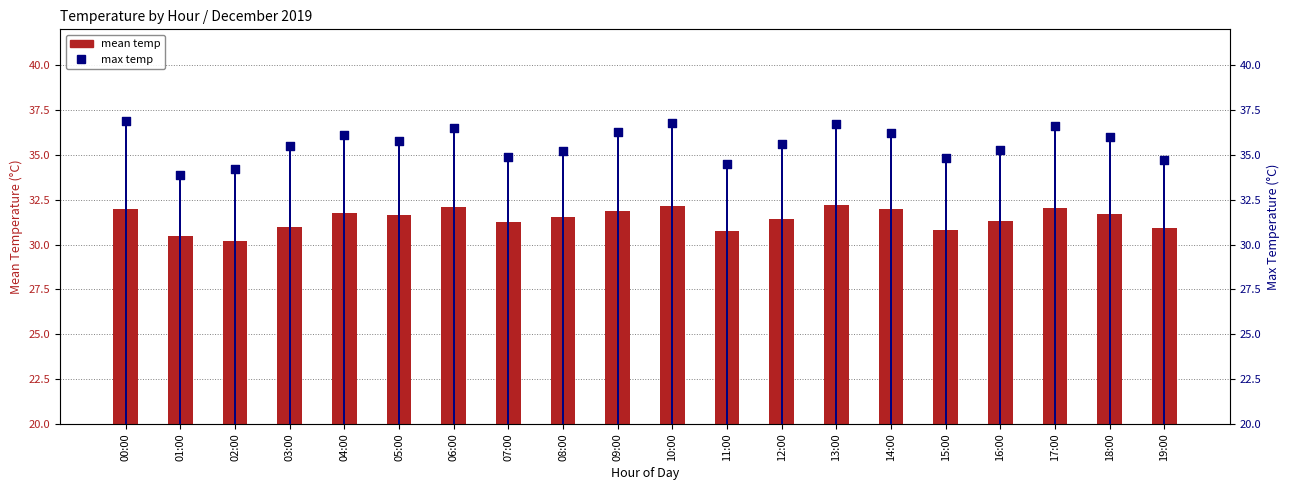

What is the total value across all series at 02:00?

64.4